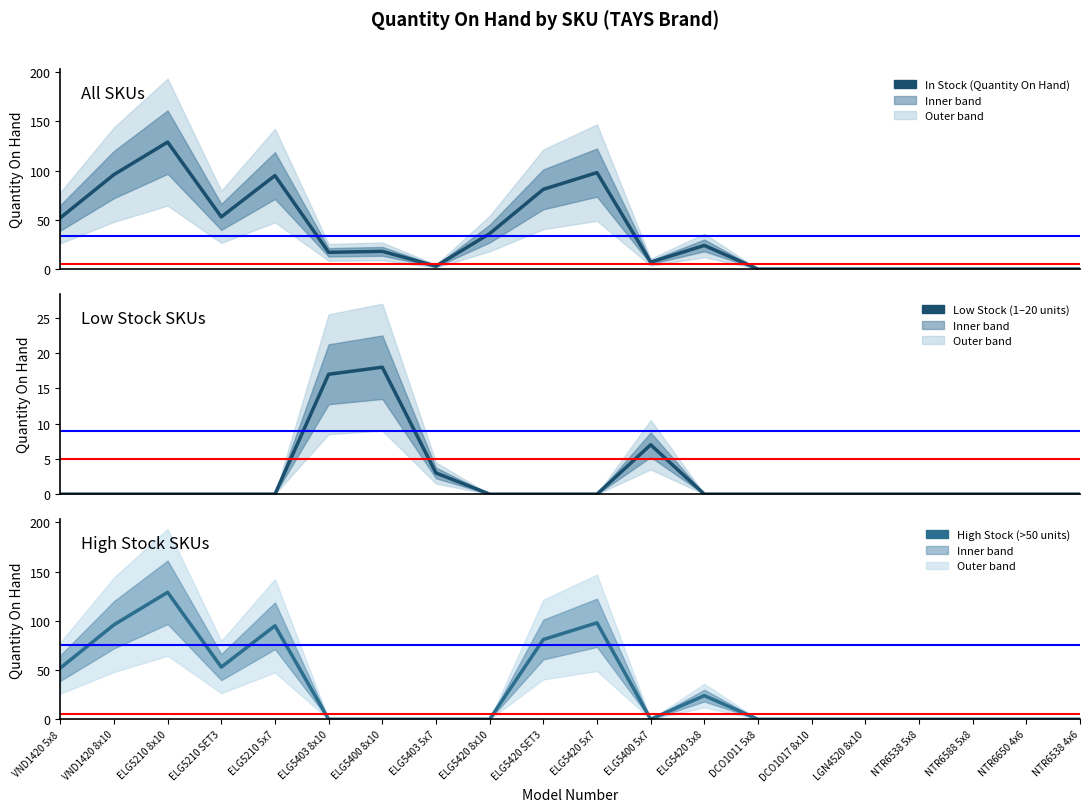

True or false: In Stock (Quantity On Hand) and Low Stock (1–20 units) cross at least once.

False